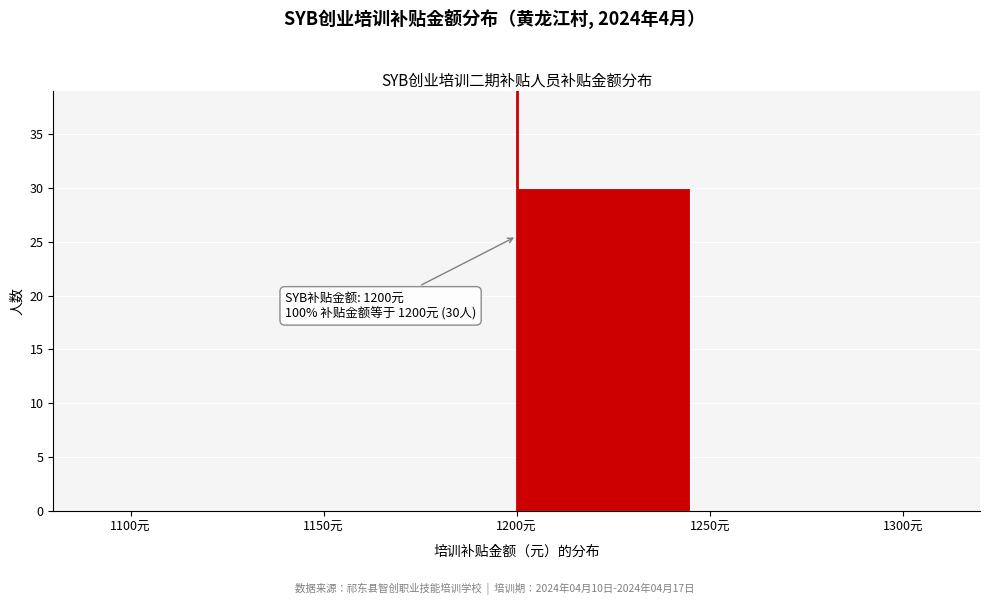

Over which range of the x-axis is the bar tallest?

1200 to 1250